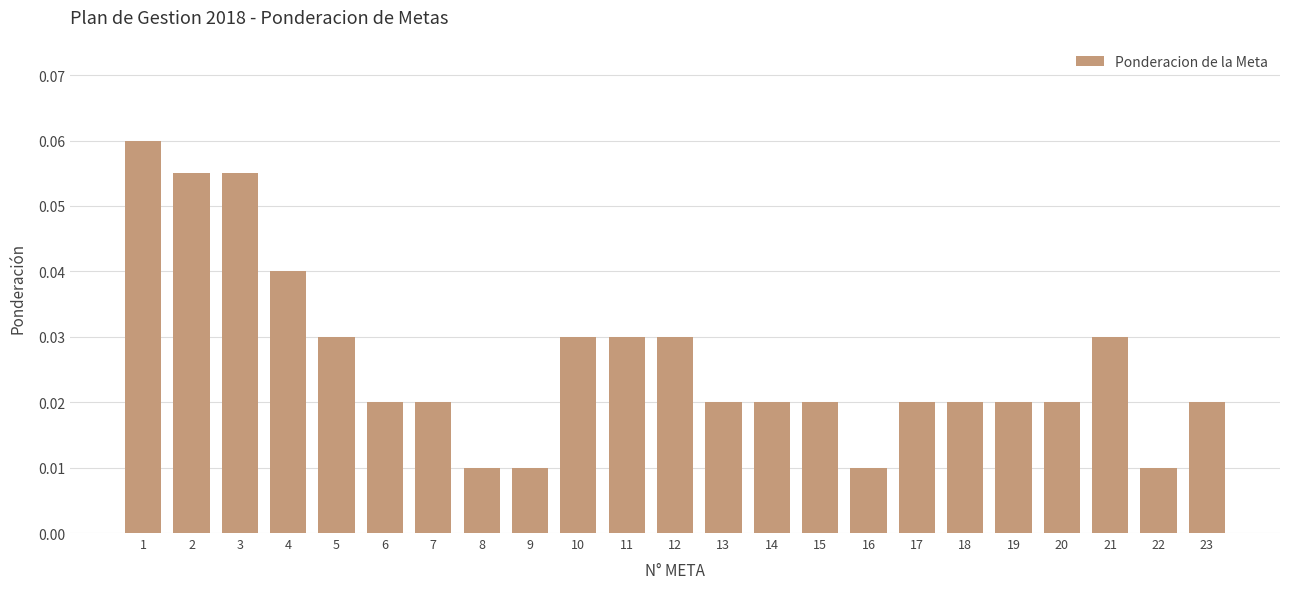

Which has a higher value, 8 or 4?

4